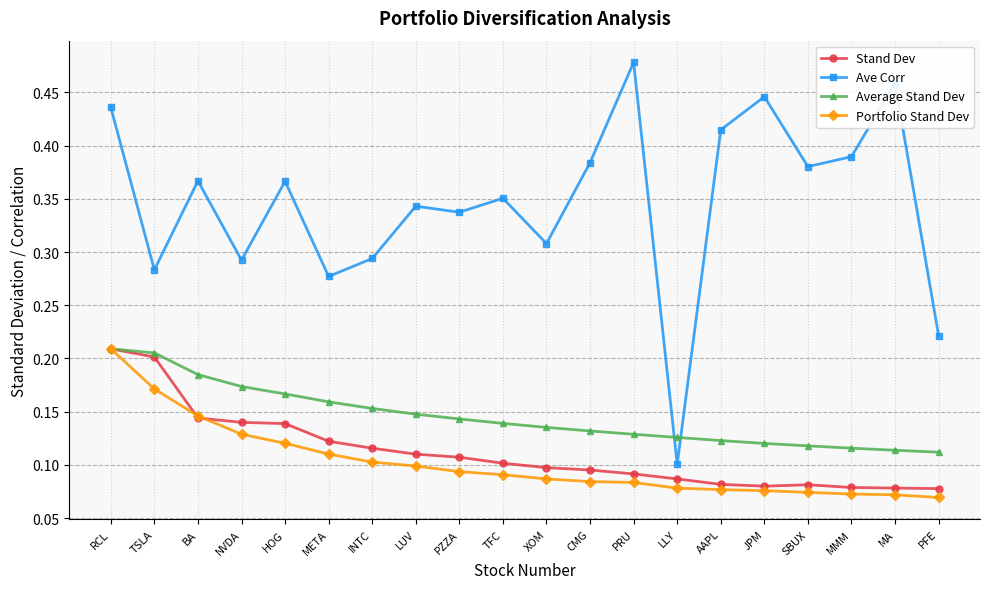

Where is the first local minimum for Ave Corr?

TSLA